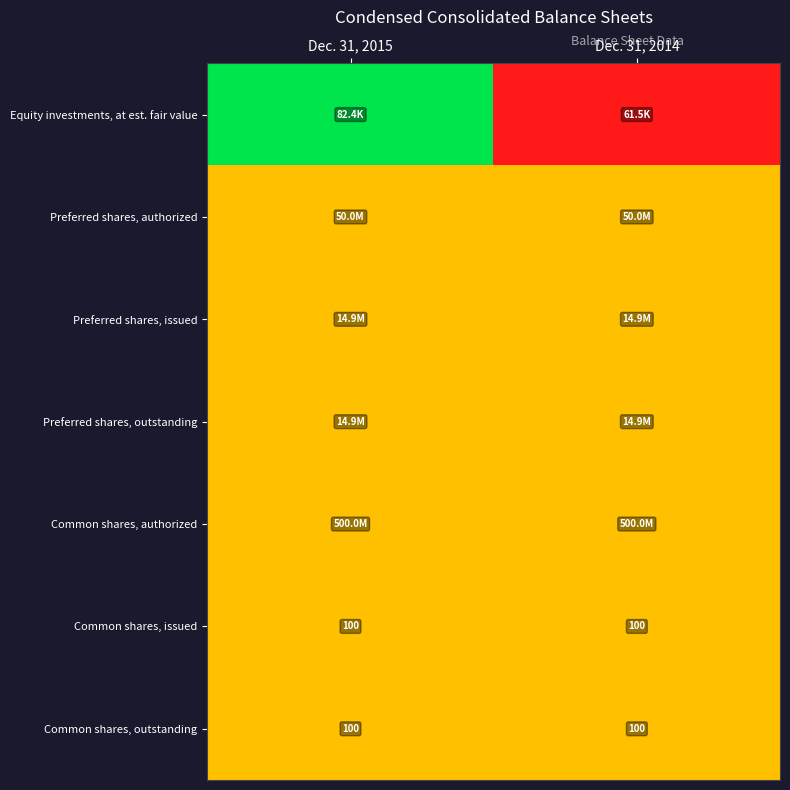

What is the sum of the Common shares, issued values at Dec. 31, 2014 and Dec. 31, 2015?

200.0